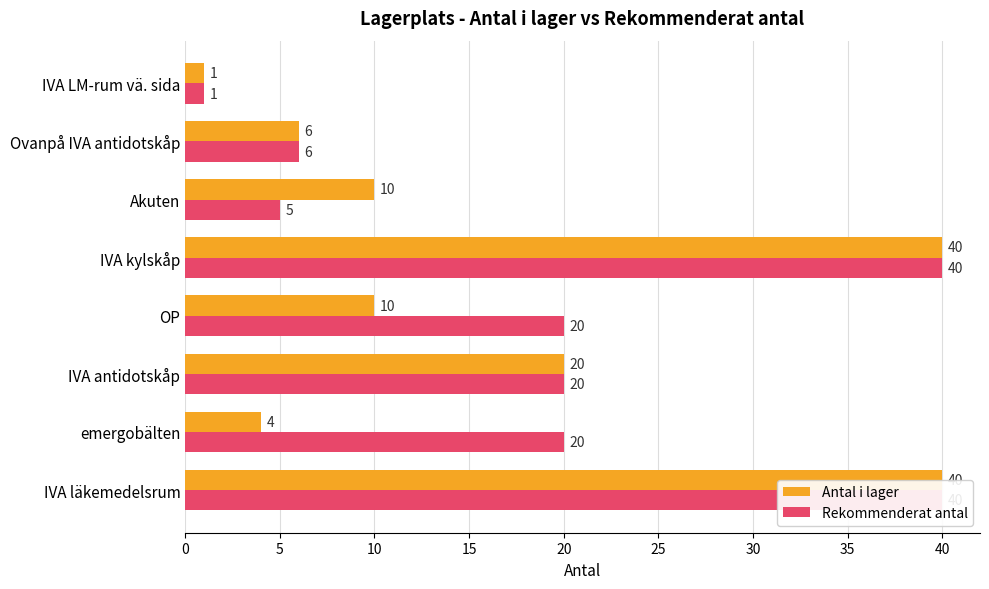

At how many categories does at least one series exceed 23?

2